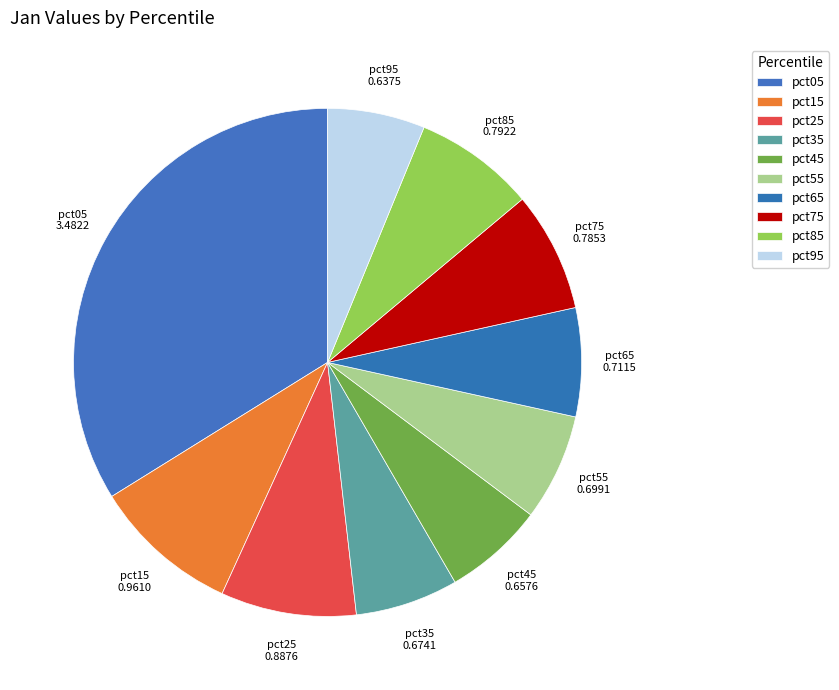

Which category has the biggest portion of the pie?

pct05